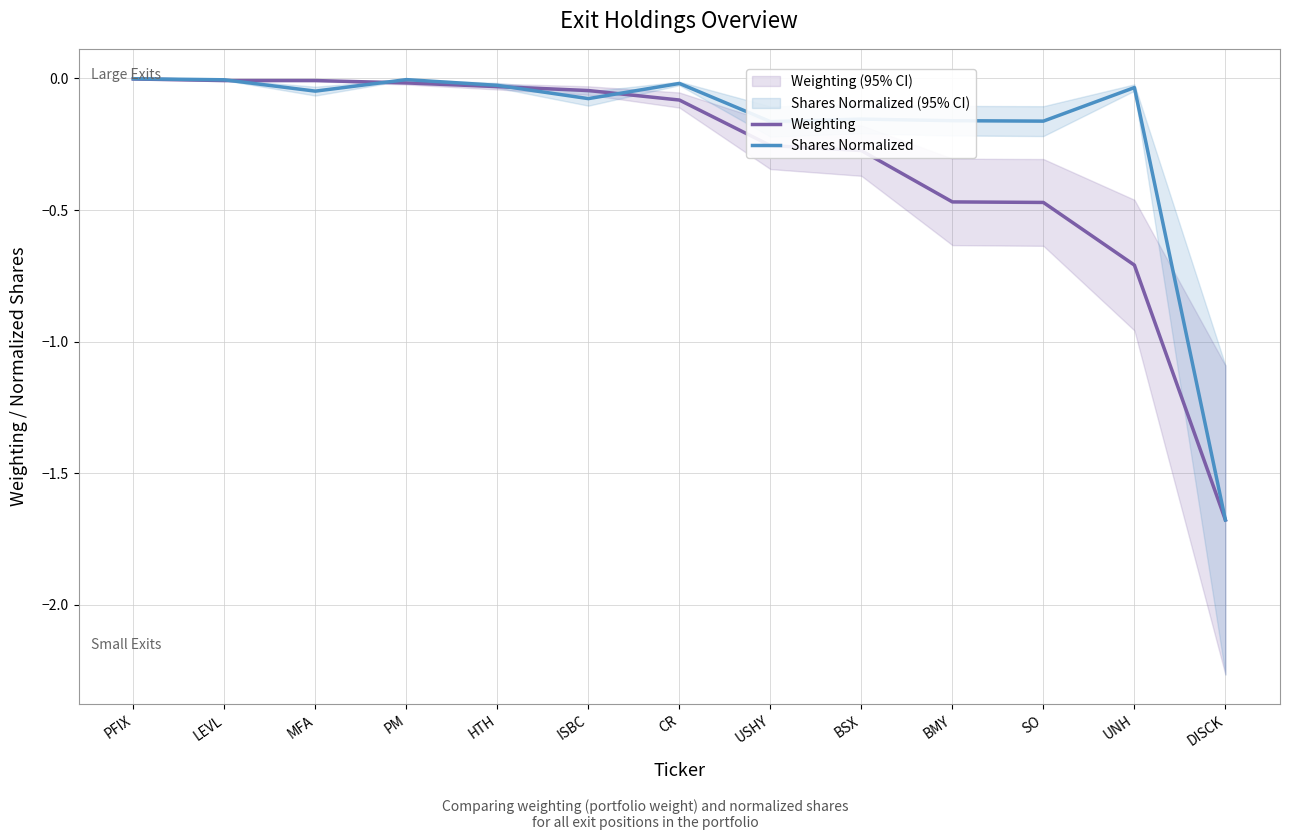

What is the difference between the maximum and minimum values in the Weighting series?

1.7